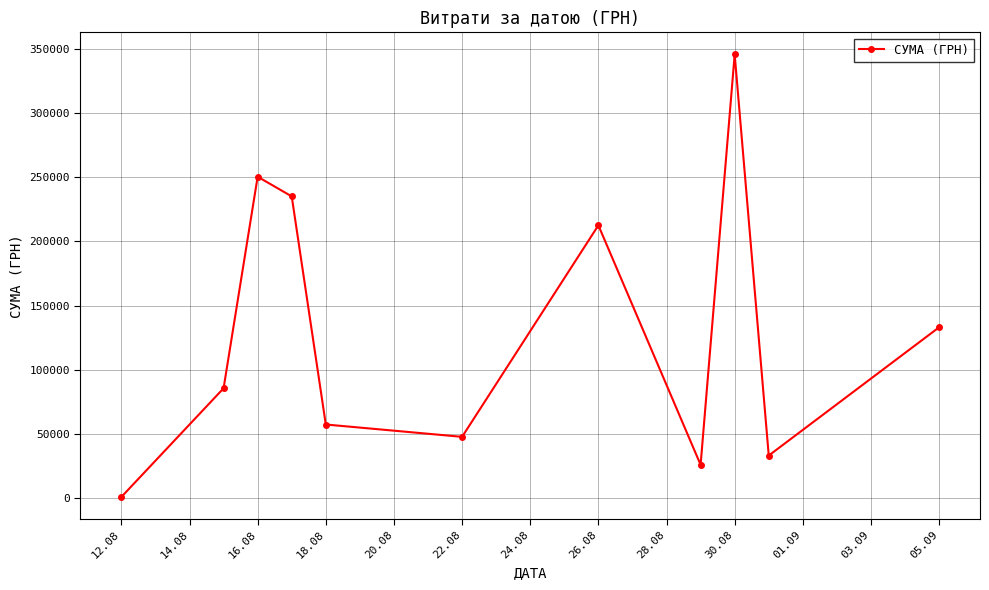

What is the maximum value shown in the chart?

345687.3